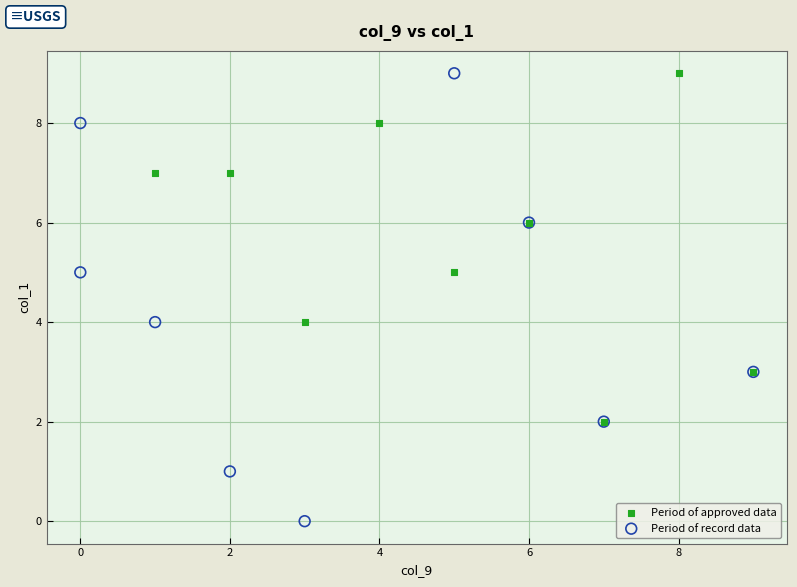

What are all the series names shown in the legend?

Period of approved data, Period of record data